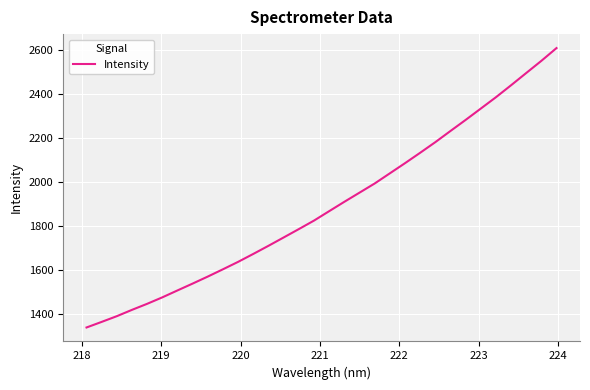

What is the sum of all values?

60500.6